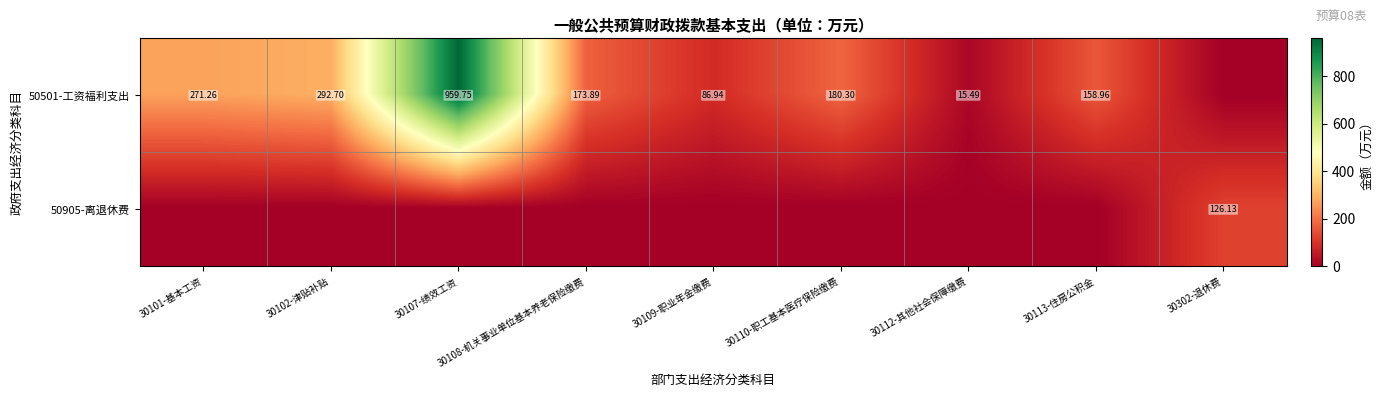

The value of 50501-工资福利支出 at 30109-职业年金缴费 is 86.9. True or false?

True